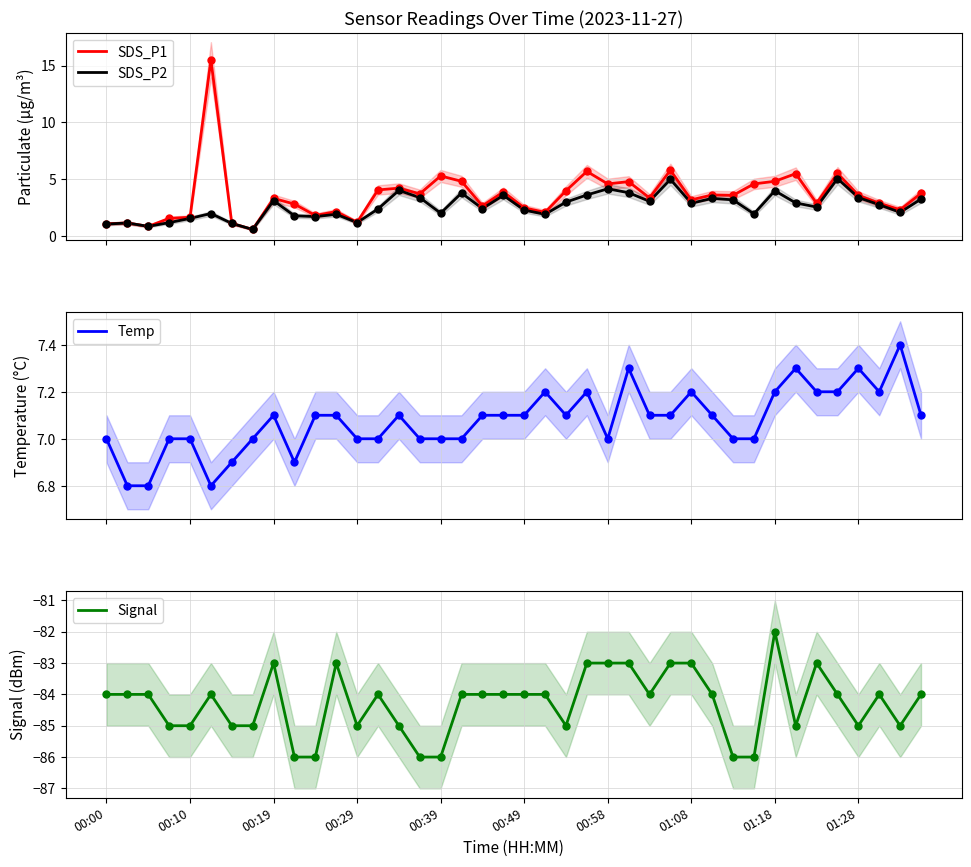

Which series has the widest spread of Y values?

SDS_P1